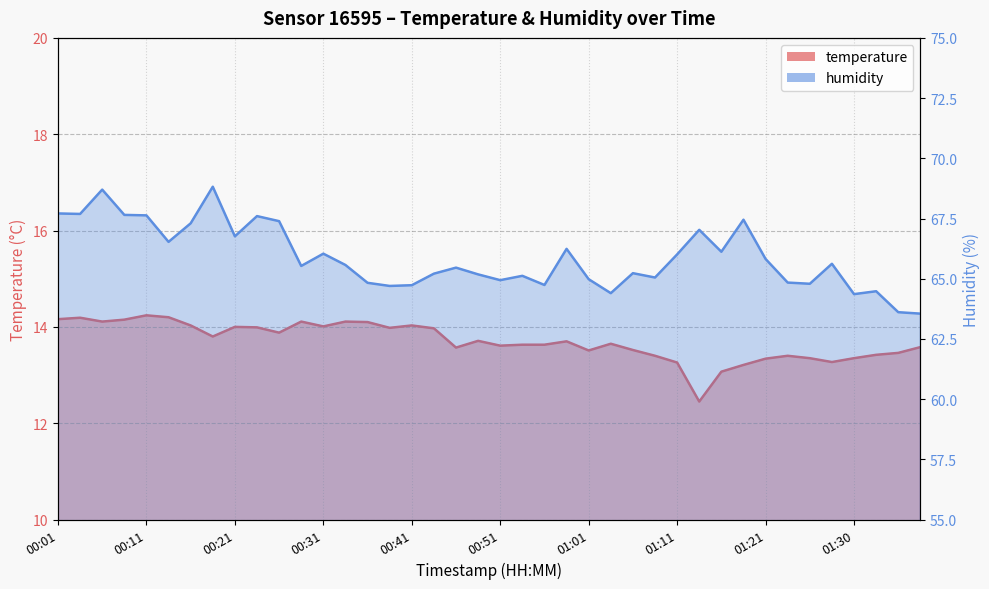

What is the highest value of the humidity series?

68.8